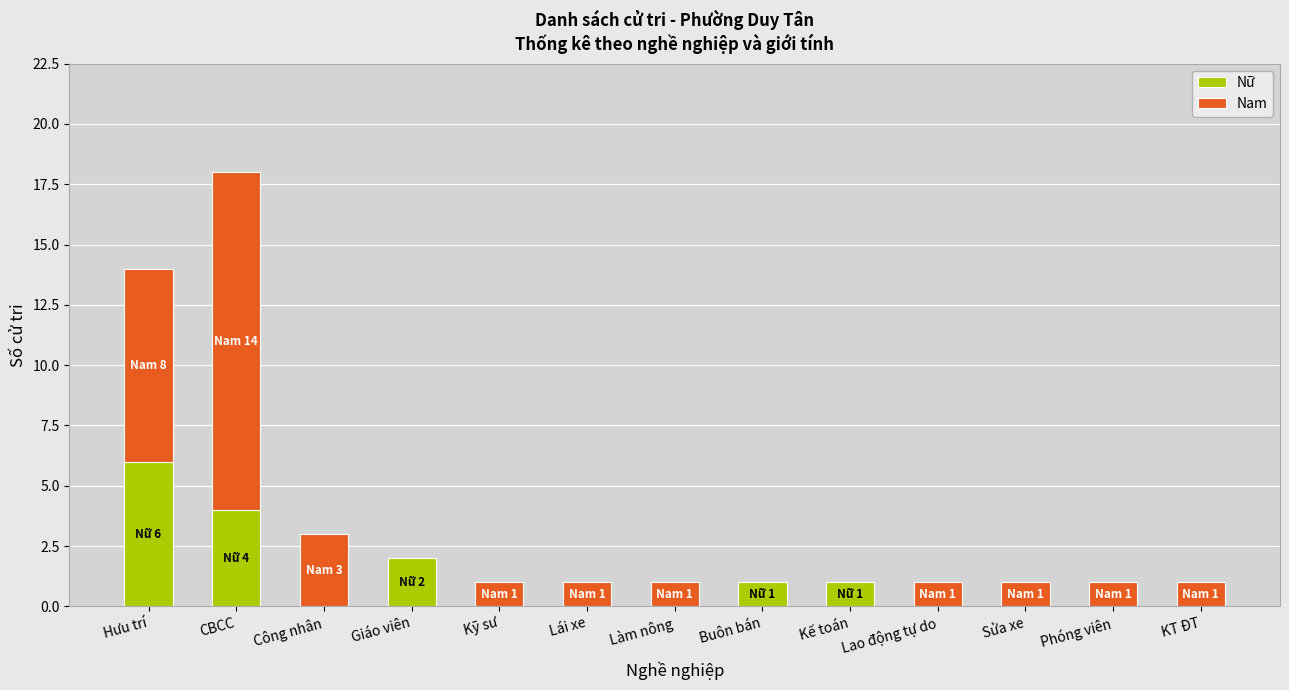

At which label does Nữ reach its peak?

Hưu trí